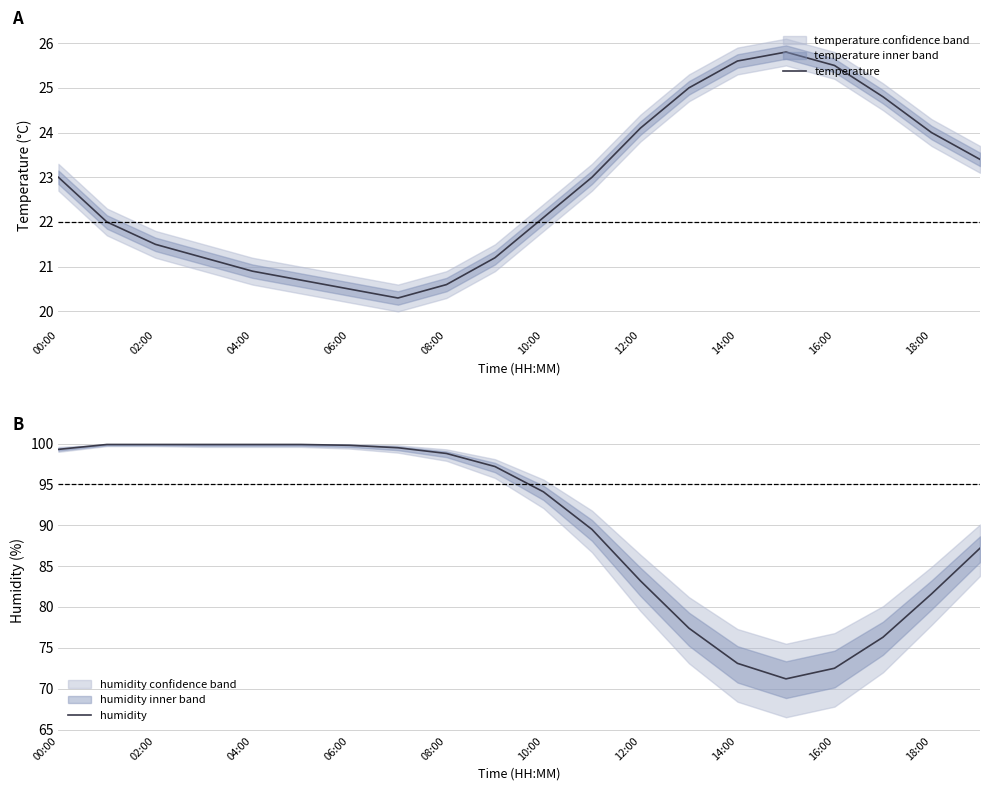

Which series has the widest spread of values?

humidity